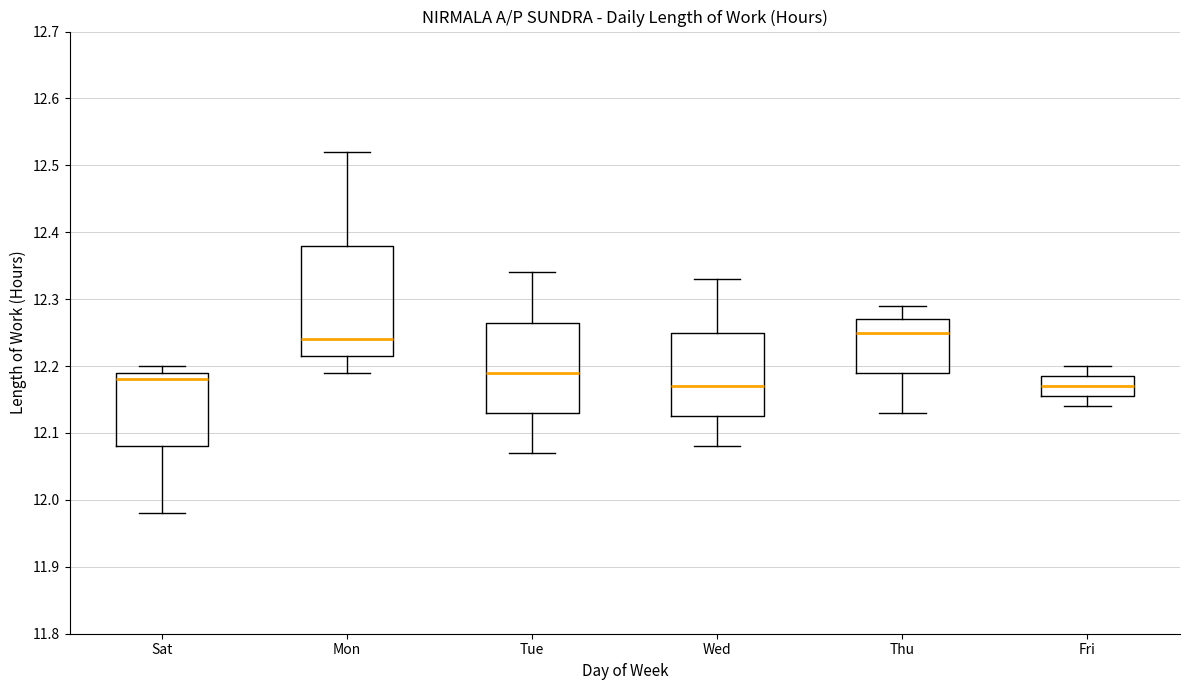

Reading left to right, read every box against the y-axis: the position of its median line, the range the box covers, and the ends of its whiskers. The values are not printed on the chart, so give them approximately, as read against the axis.

Sat: median 12.18, box 12.08 to 12.19, whiskers 11.98 to 12.20
Mon: median 12.24, box 12.22 to 12.38, whiskers 12.19 to 12.52
Tue: median 12.19, box 12.13 to 12.27, whiskers 12.07 to 12.34
Wed: median 12.17, box 12.13 to 12.25, whiskers 12.08 to 12.33
Thu: median 12.25, box 12.19 to 12.27, whiskers 12.13 to 12.29
Fri: median 12.17, box 12.16 to 12.19, whiskers 12.14 to 12.20